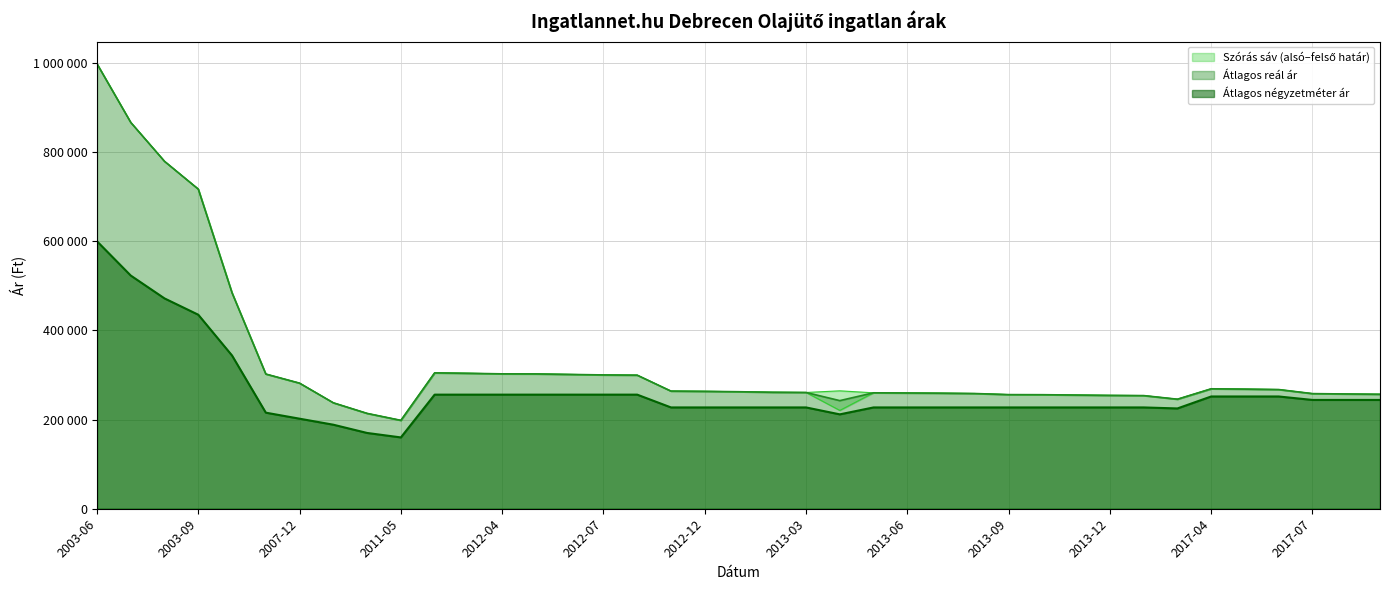

Which series changed the most between 2007-10 and 2007-12?

Szórás alsó határ